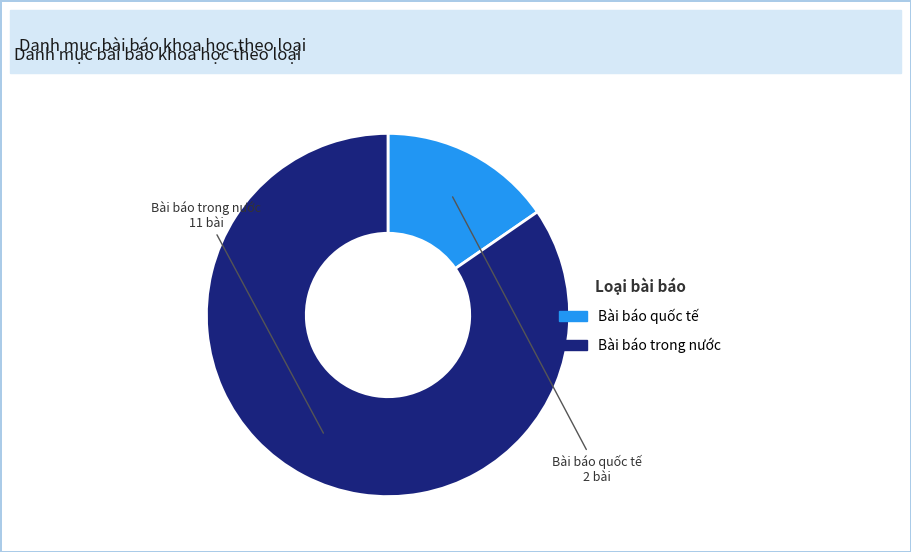

Do Bài báo trong nước and Bài báo quốc tế together represent more than half of the pie?

Yes